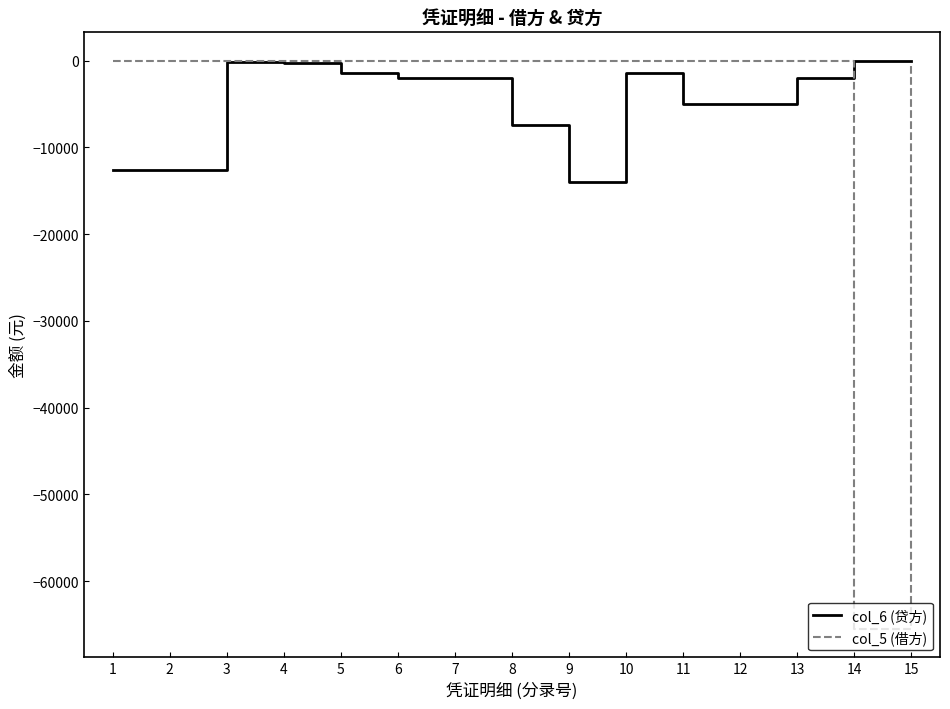

The value of col_6 (贷方) at 10 is -1450.0. True or false?

True